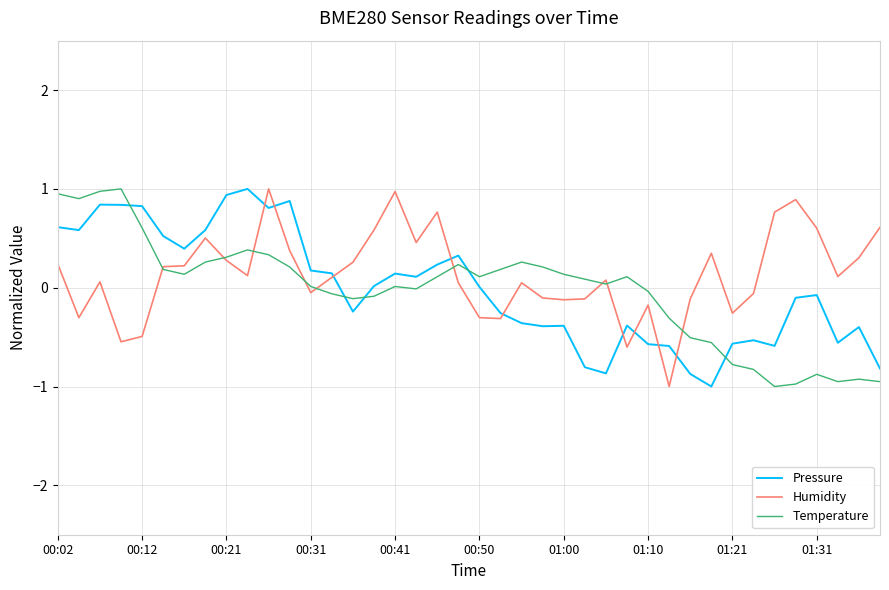

What is the maximum value for Temperature?

1.0